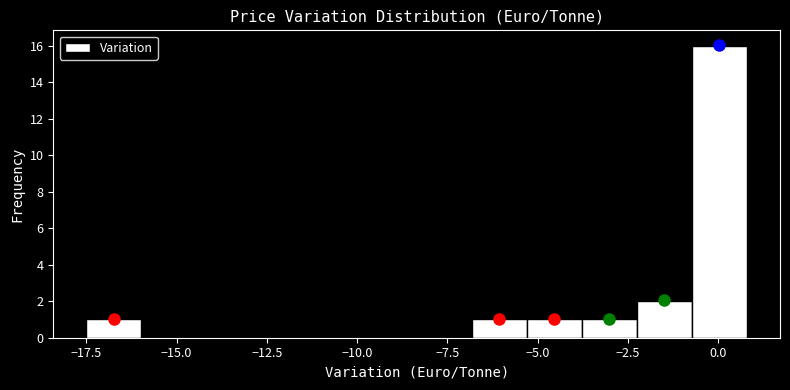

Read against the x-axis, roughly where is the centre of the tallest bar?

0.0